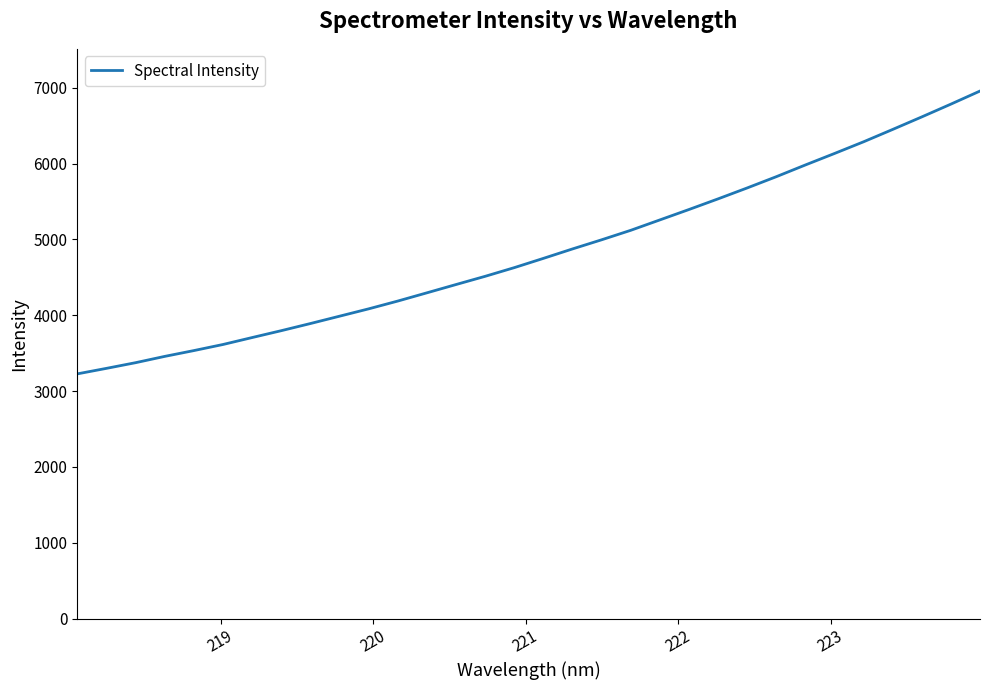

What is the difference between the maximum and minimum values?

3729.2